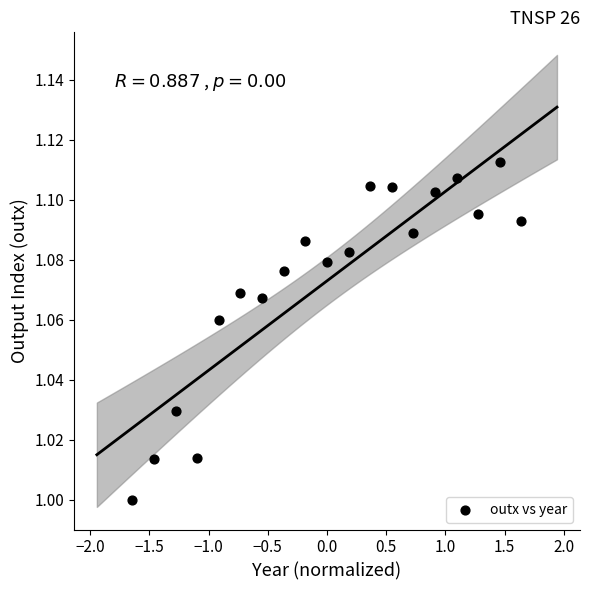

What is the range of X values (max minus min)?

3.3